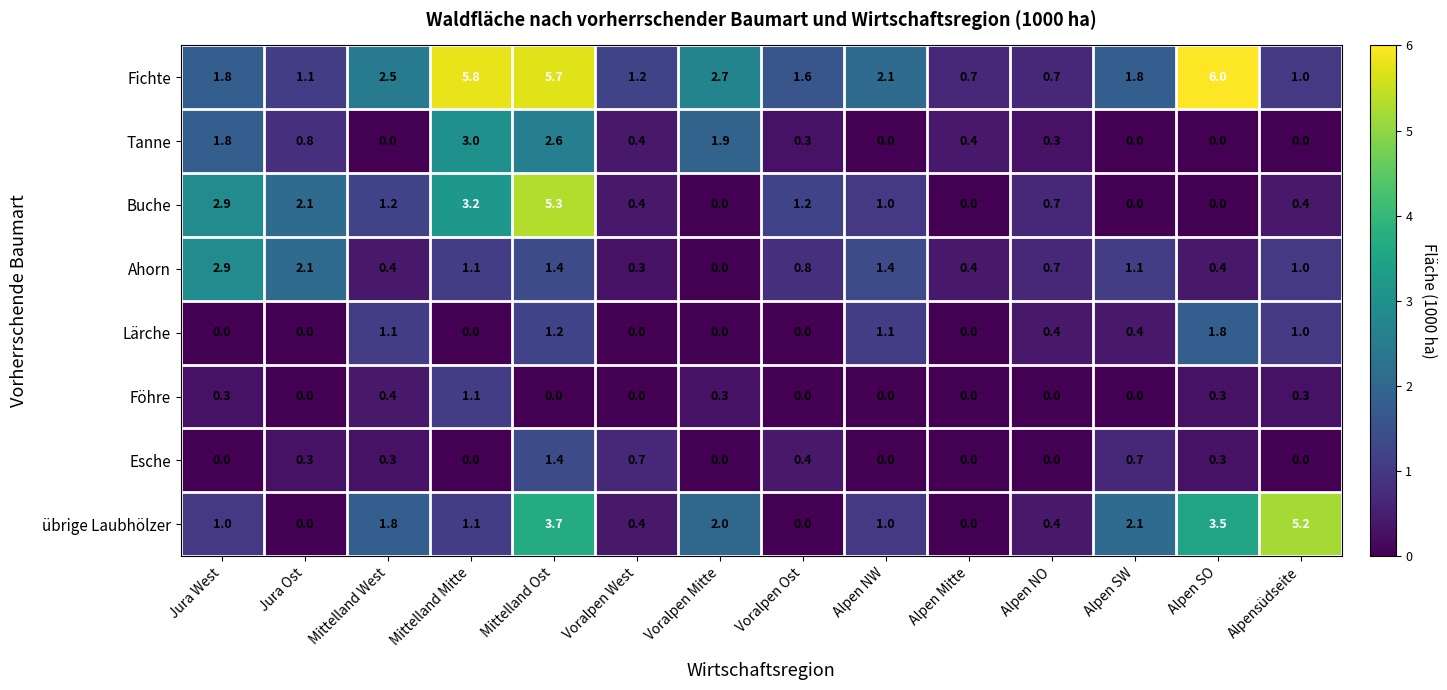

What is the average value of the Fichte series?

2.5